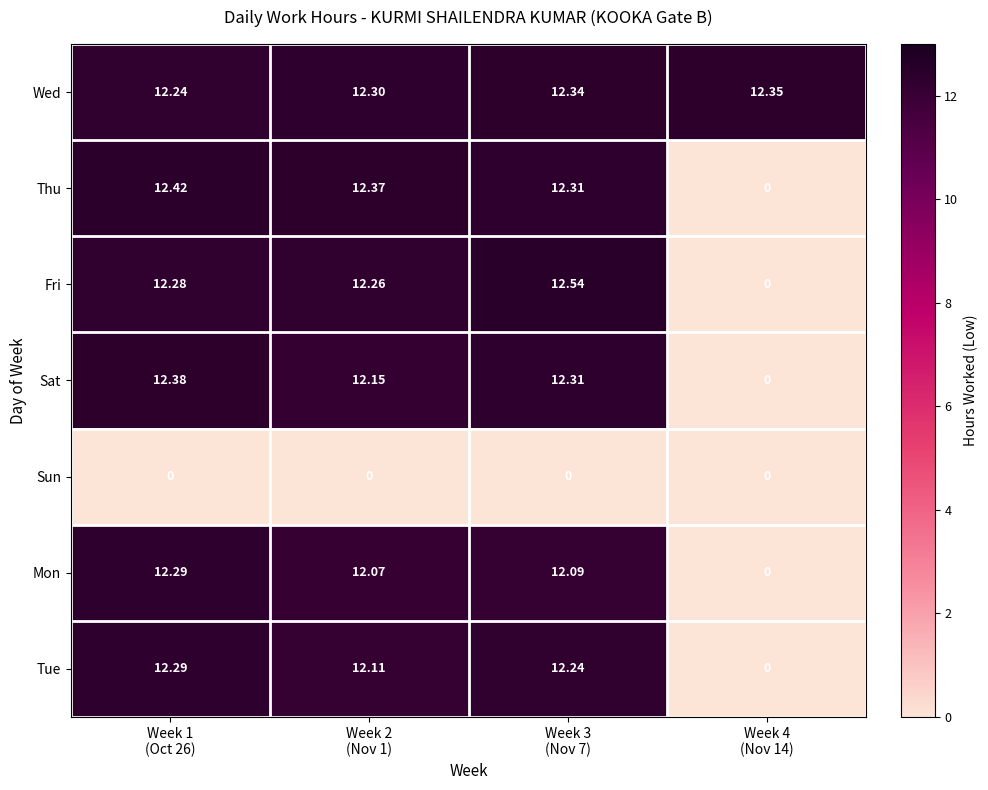

Which series has the largest total across all categories?

Wed